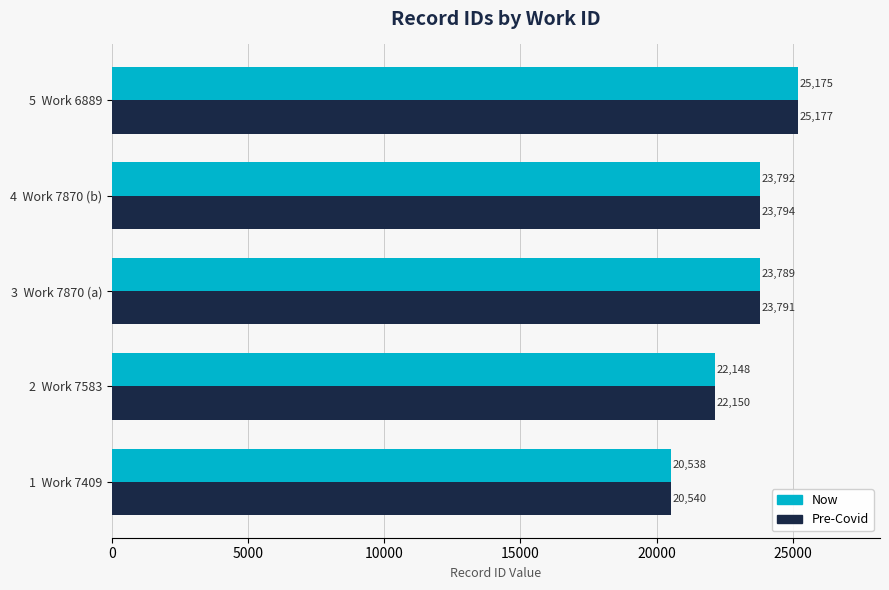

List the series in order of their overall mean, lowest first.

Now, Pre-Covid